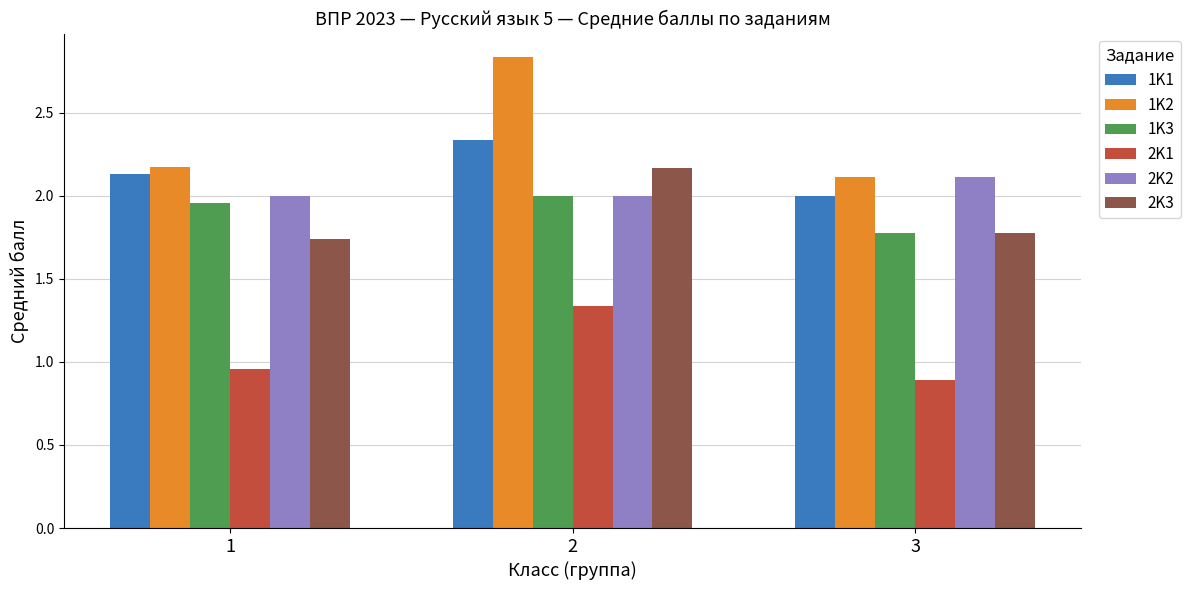

What is the minimum value shown in the chart?

0.9